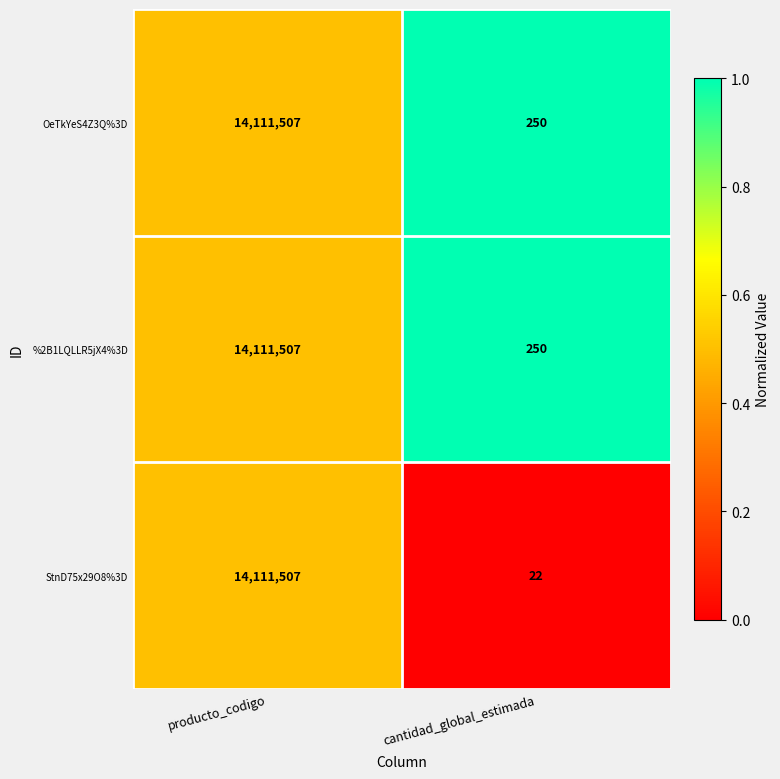

The StnD75x29O8%3D series shows 10 at cantidad_global_estimada. True or false?

False